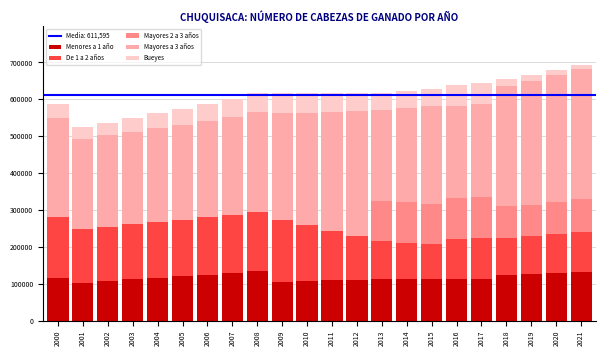

The value of Menores a 1 año at 2000 is 116039. True or false?

True